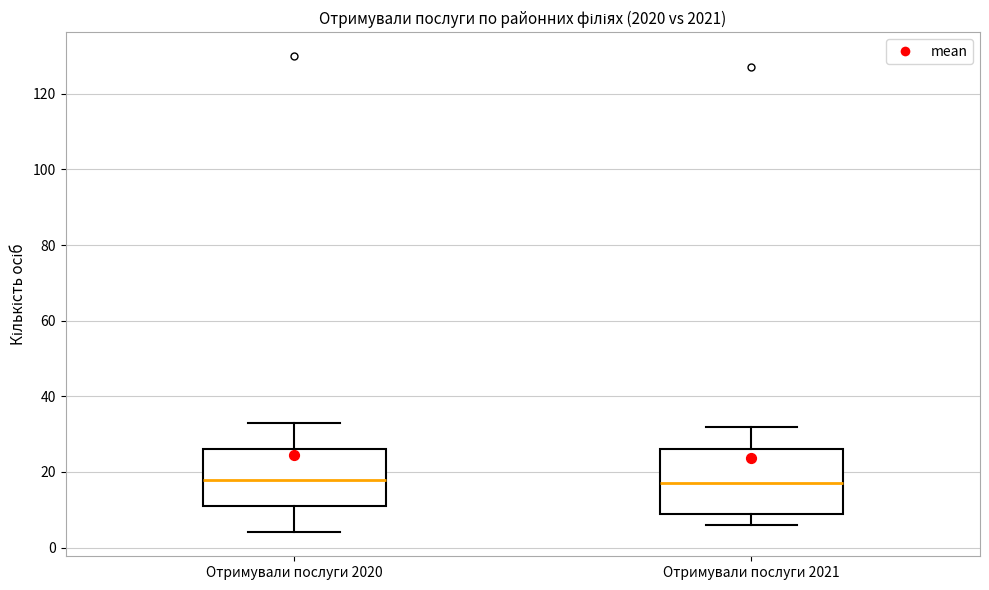

Reading left to right, transcribe this box plot: for each box, give where its median line is, the range the box spans, and where its two whiskers end, as read against the y-axis. The values are not printed on the chart, so give them approximately, as read against the axis.

Отримували послуги 2020: median 18, box 12 to 26, whiskers 4 to 34
Отримували послуги 2021: median 18, box 10 to 26, whiskers 6 to 32